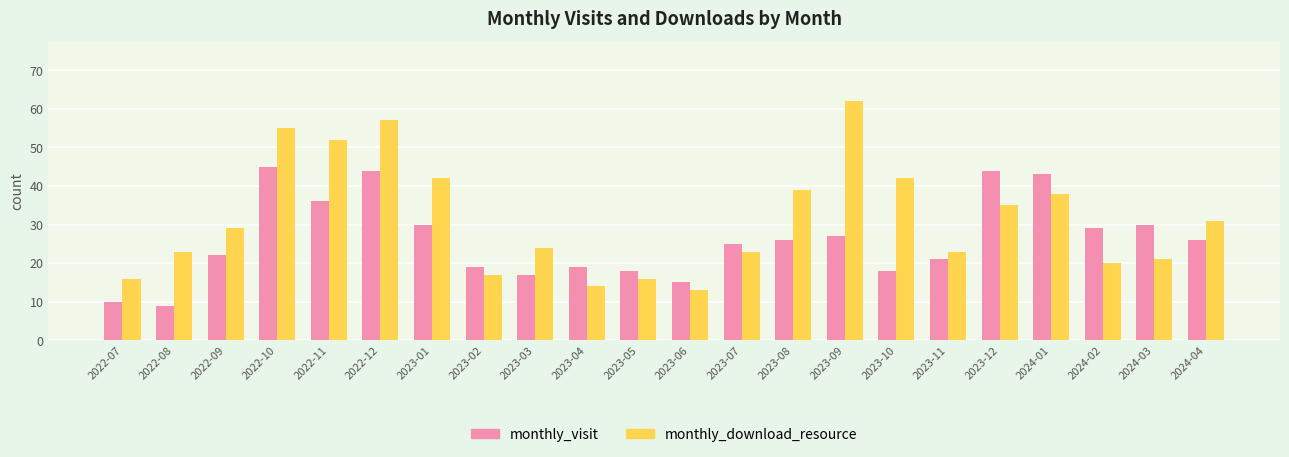

Between 2022-07 and 2024-03, which series saw the biggest shift?

monthly_visit